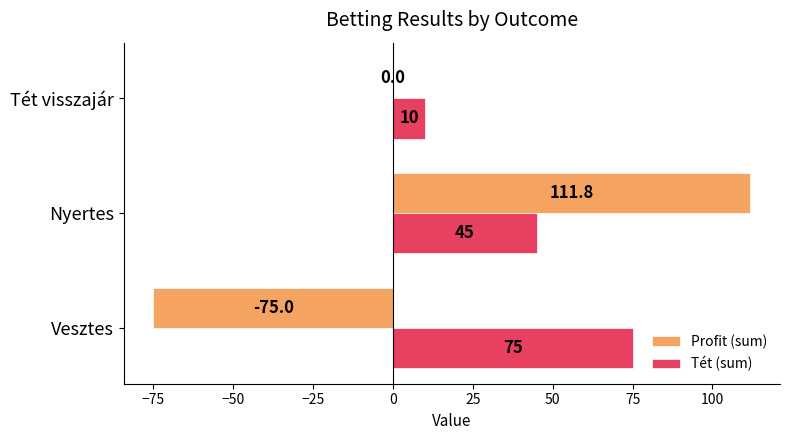

Is it true that Tét (sum) equals 10.0 at Tét visszajár?

True